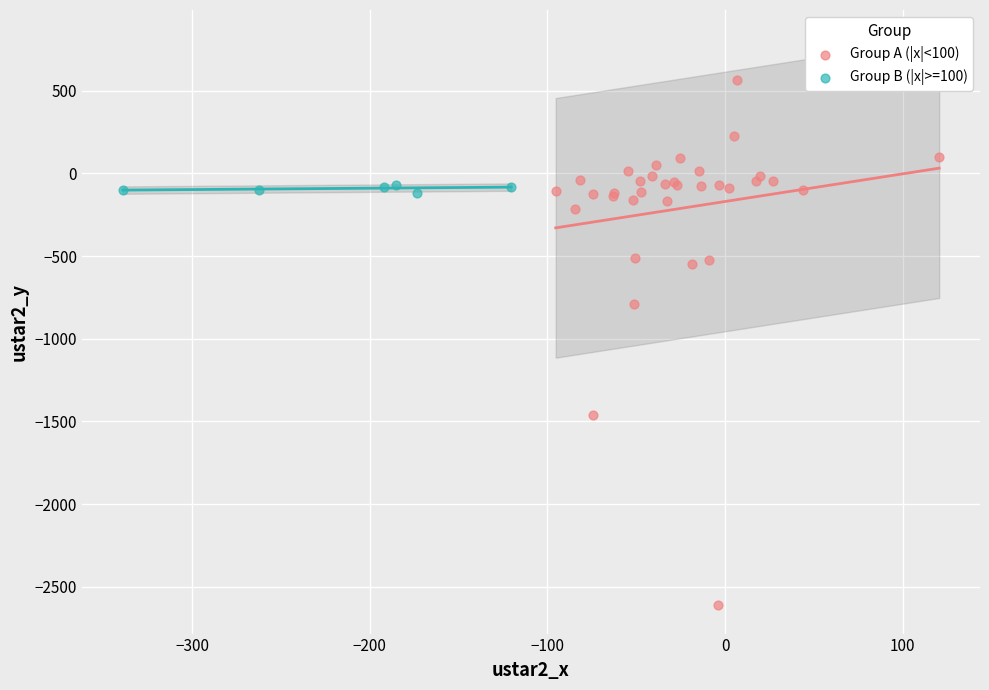

Which series reaches the minimum Y coordinate?

Group A (|x|<100)